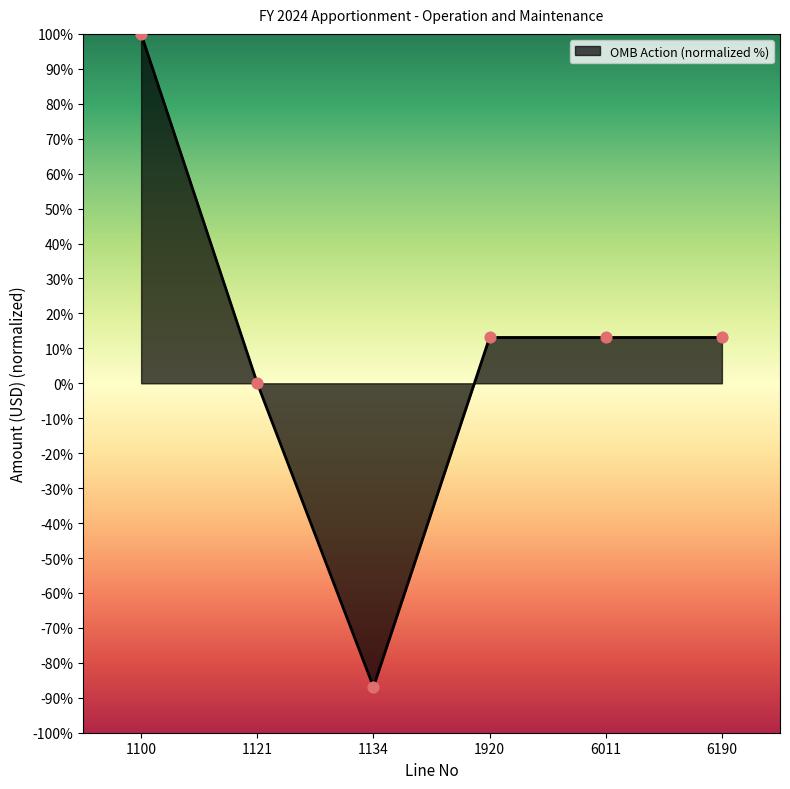

What is the ratio of the value at 6190 to the value at 1920?

1.0